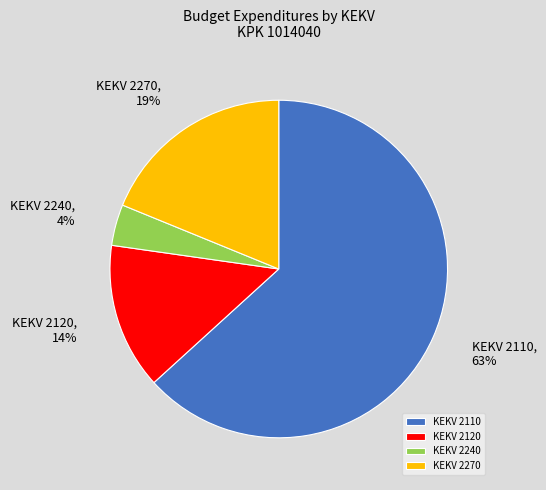

Which category accounts for the majority?

KEKV 2110